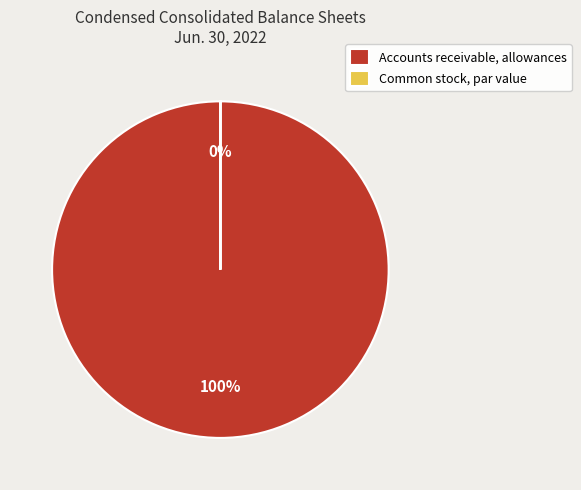

Count the number of slices in the pie.

2